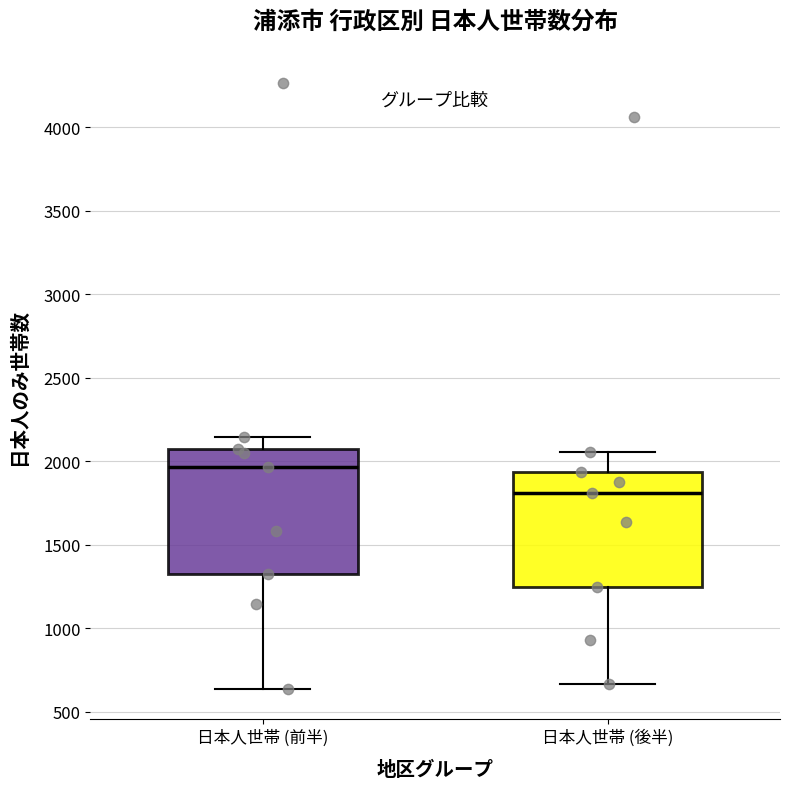

Which box has the lowest median line?

日本人世帯 (後半)